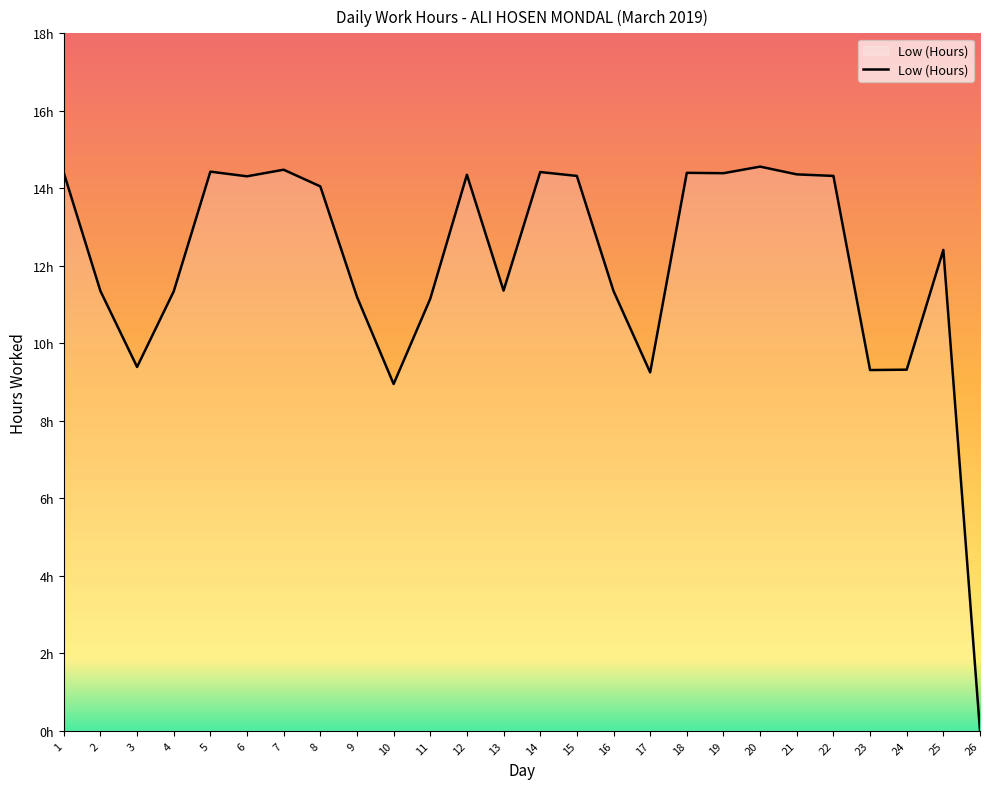

Does the chart have visible grid lines?

No